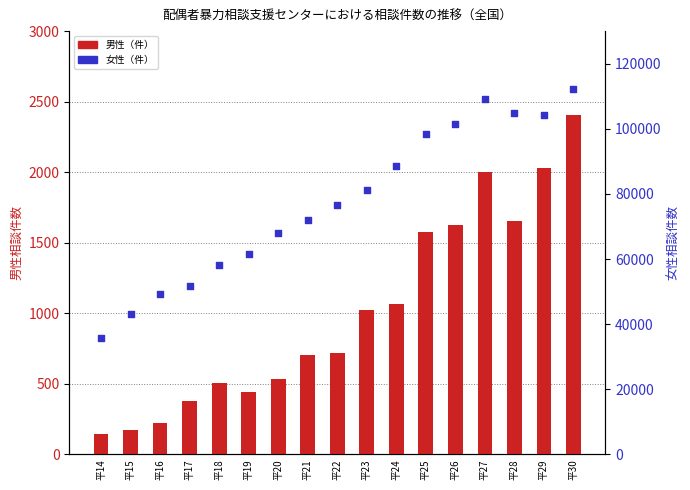

Which series reaches the maximum Y coordinate?

女性（件）